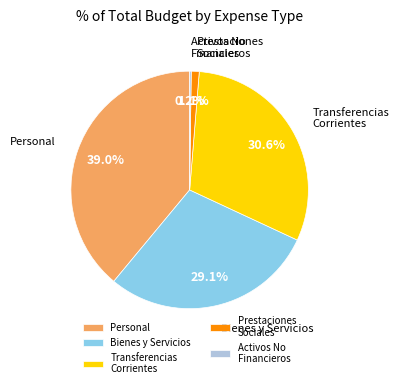

Combined, what portion of the pie is Prestaciones Sociales and Bienes y Servicios?

30.2%